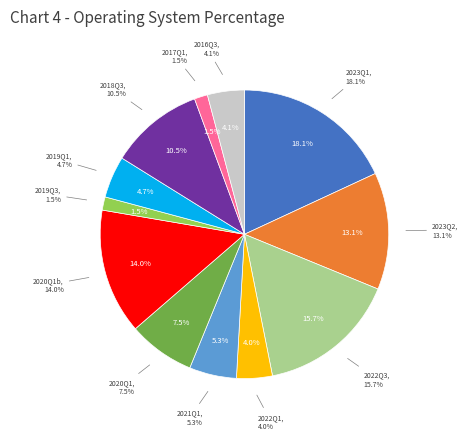

Count the number of slices in the pie.

12